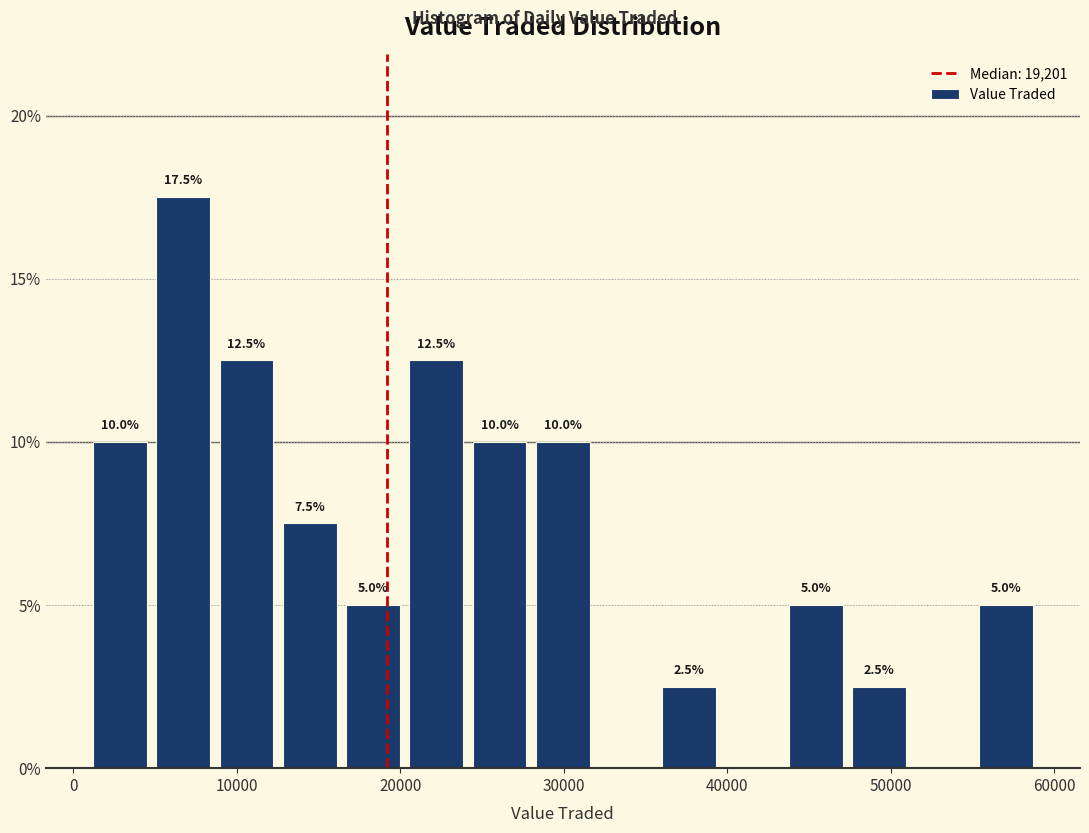

Around what value on the x-axis is the tallest bar? Give the approximate position of its centre, as read against the axis.

7000